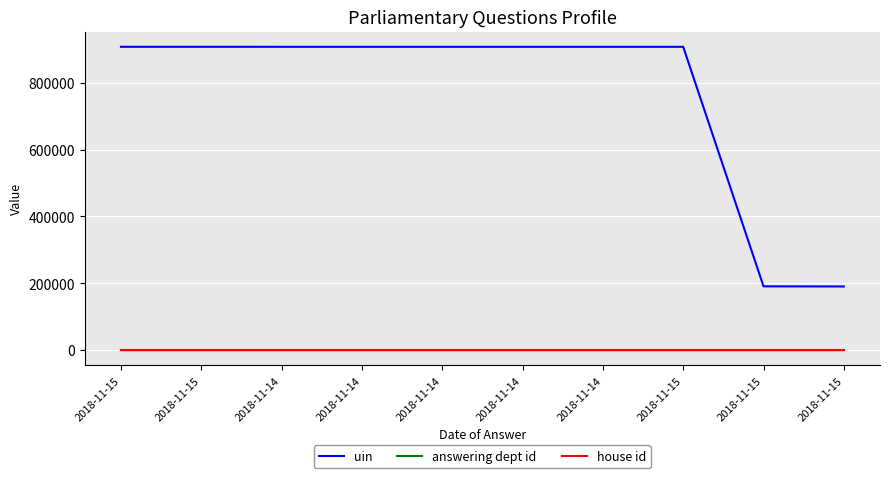

Does the chart display data point markers on the line(s)?

No